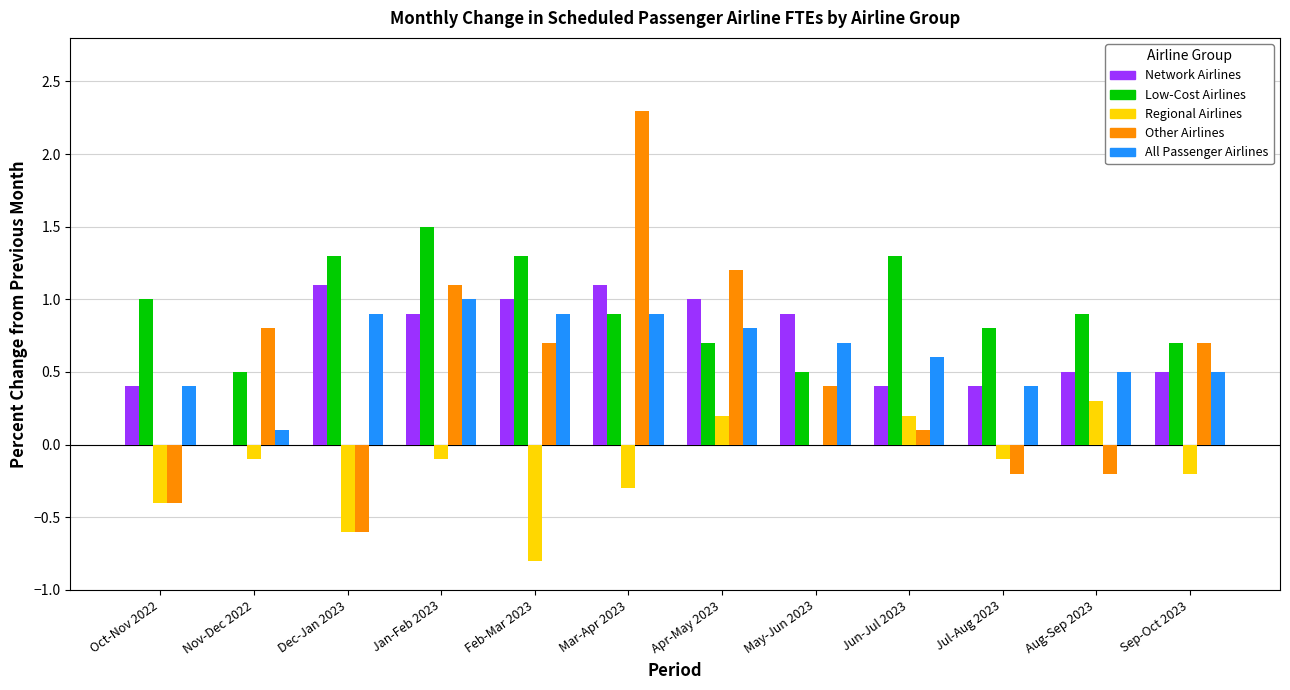

What are all the series names shown in the legend?

Network Airlines, Low-Cost Airlines, Regional Airlines, Other Airlines, All Passenger Airlines